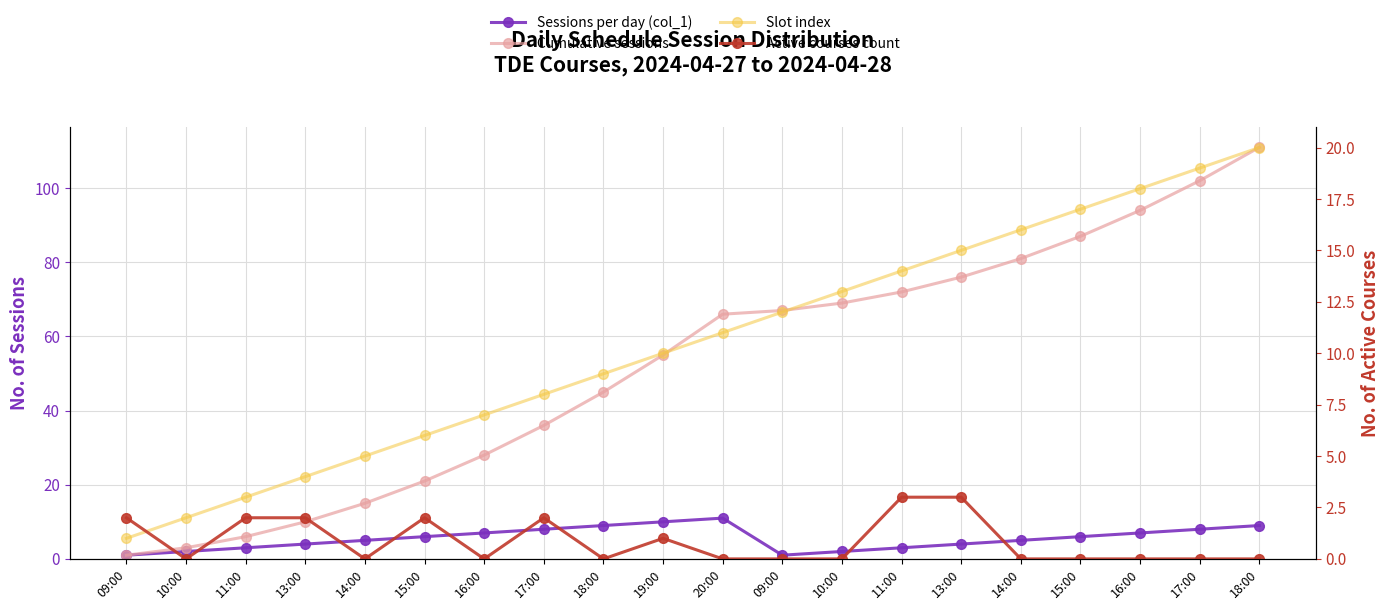

What is the sum of all Active courses count values?

17